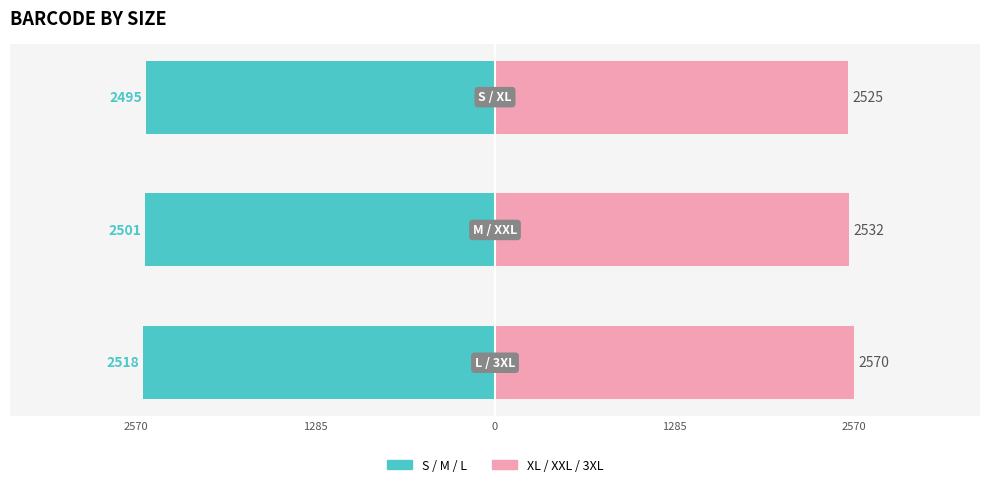

How many data points in S / M / L (Teal) are less than -2501?

1